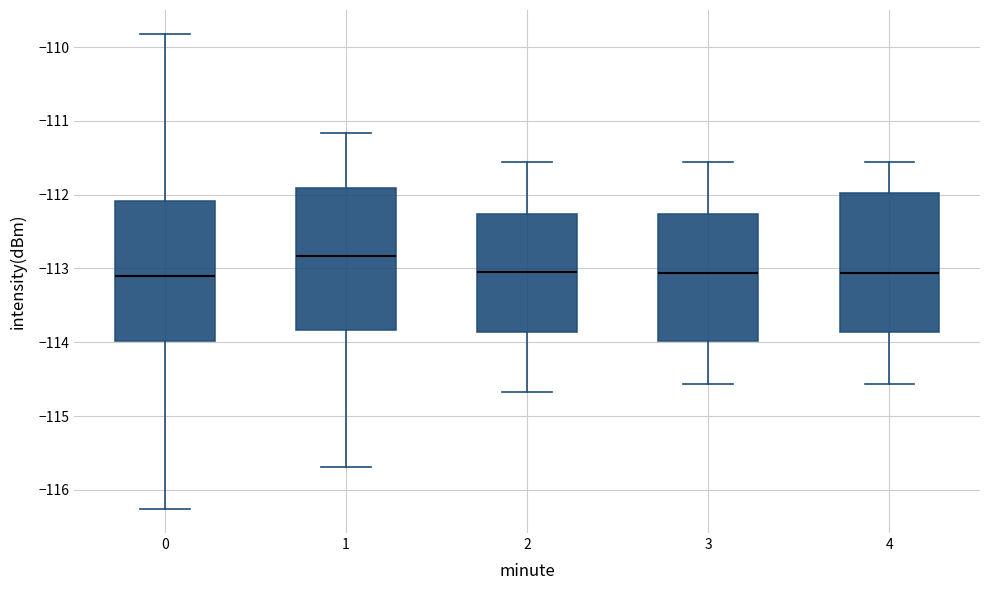

Reading left to right, read every box against the y-axis: the position of its median line, the range the box covers, and the ends of its whiskers. The values are not printed on the chart, so give them approximately, as read against the axis.

0: median -113.1, box -114.0 to -112.1, whiskers -116.3 to -109.8
1: median -112.8, box -113.8 to -111.9, whiskers -115.7 to -111.2
2: median -113.0, box -113.9 to -112.3, whiskers -114.7 to -111.6
3: median -113.1, box -114.0 to -112.3, whiskers -114.6 to -111.6
4: median -113.1, box -113.9 to -112.0, whiskers -114.6 to -111.6